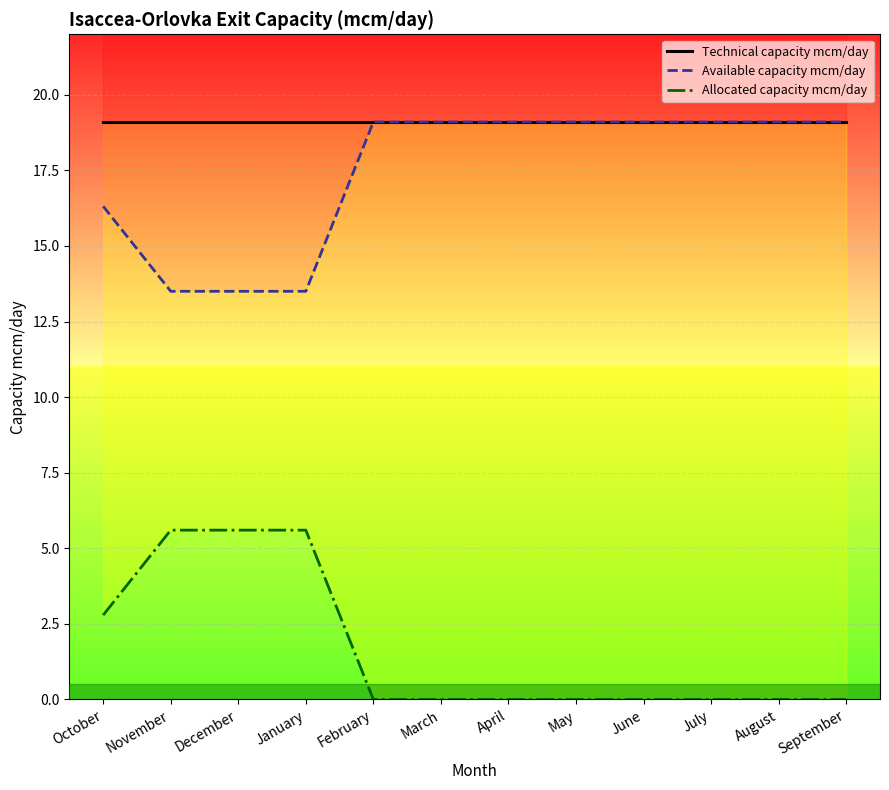

What is the difference between the maximum and minimum values in the Allocated capacity mcm/day series?

5.6